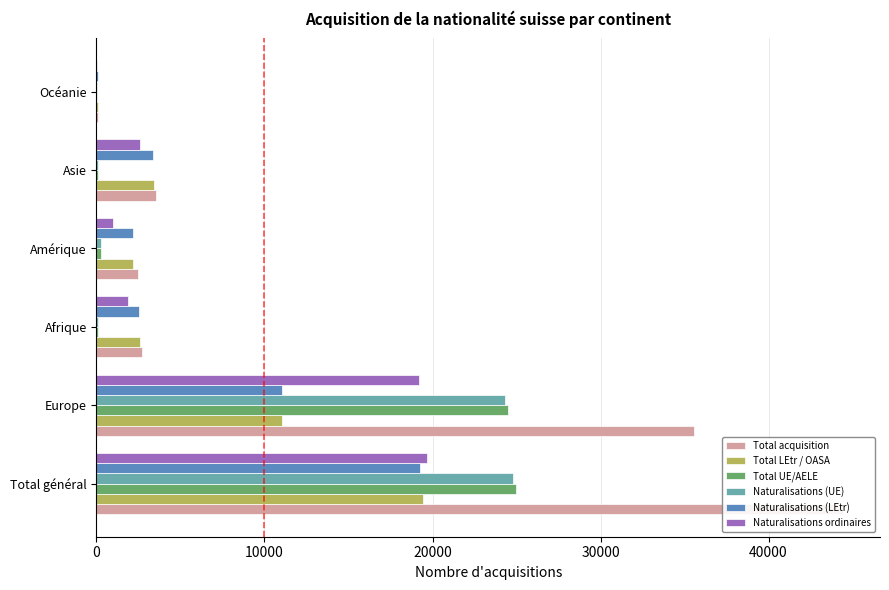

How many data points in Naturalisations (UE) are above 278?

2